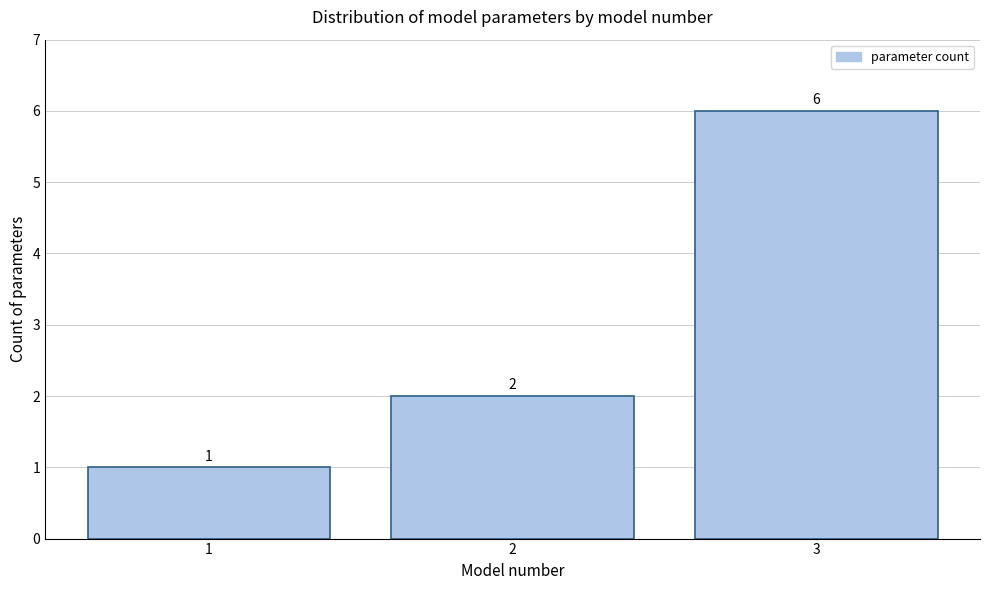

Reading left to right, list all the values displayed in this chart.

1	2	6